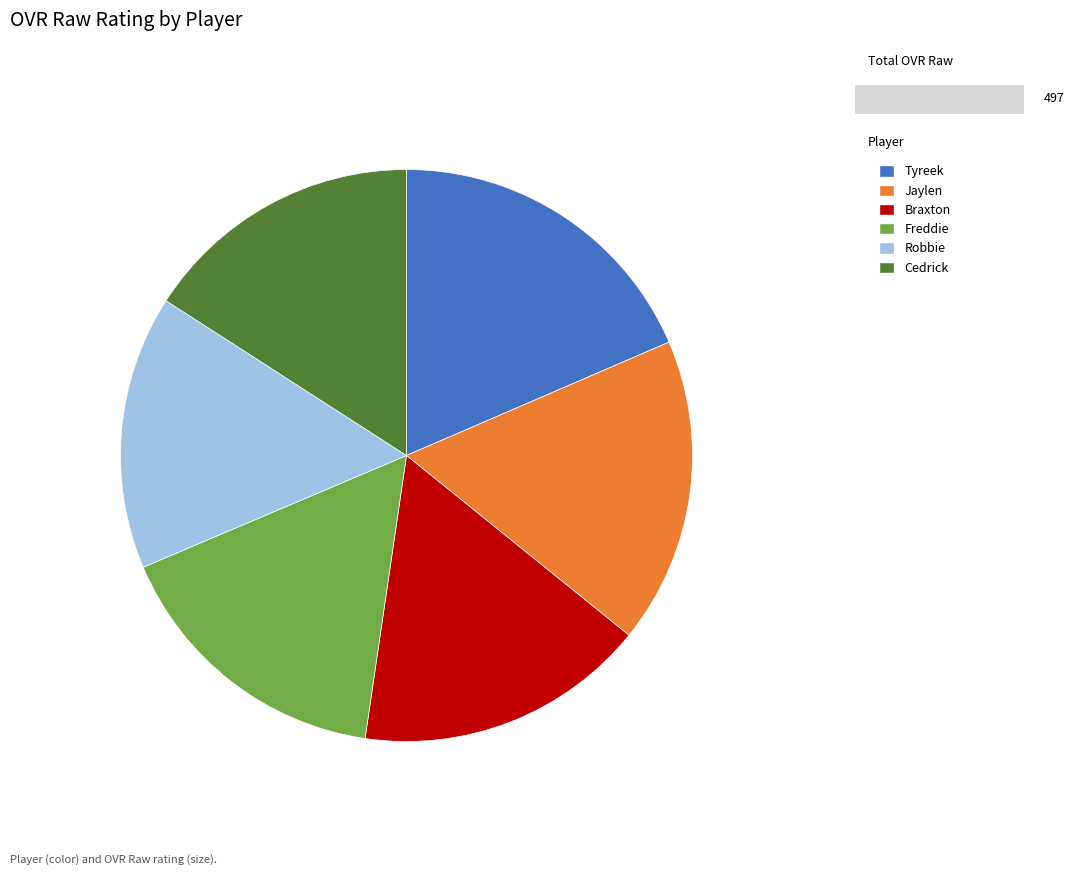

Between Freddie and Tyreek, which is larger?

Tyreek